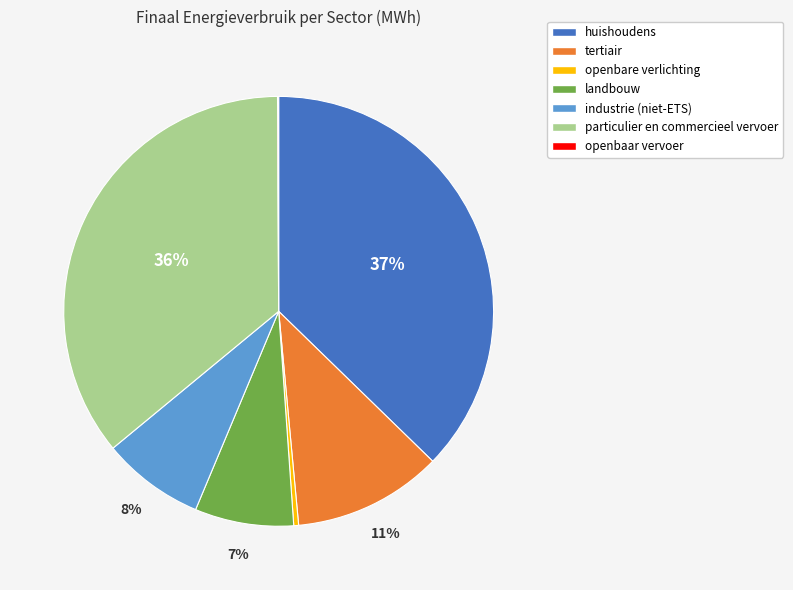

What percentage is the industrie (niet-ETS) slice, to the nearest percent?

8%